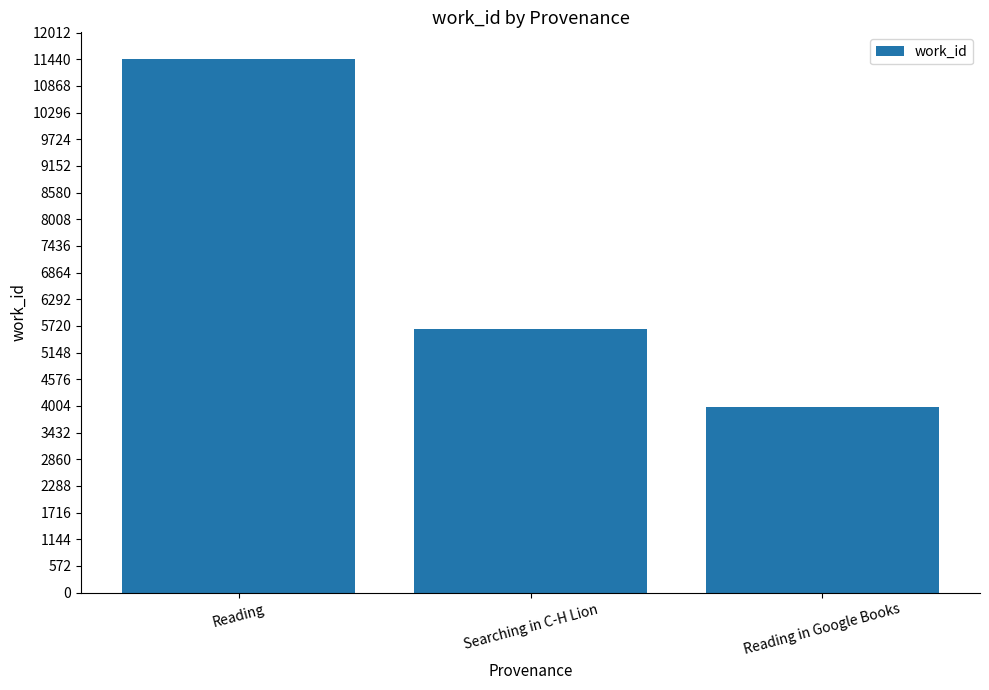

What is the sum of the values at Reading in Google Books and Searching in C-H Lion?

9643